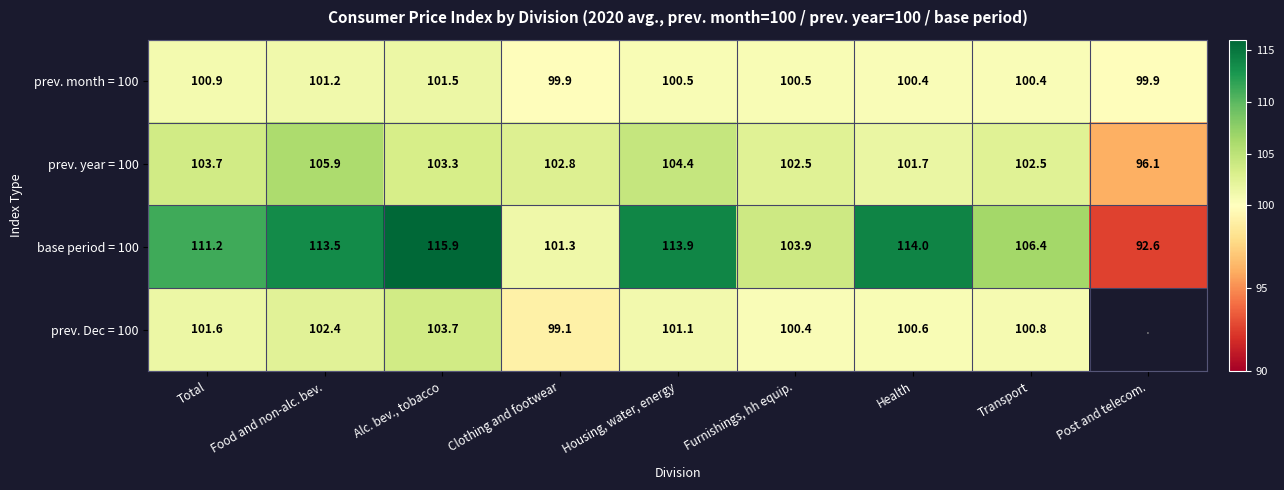

Is it true that prev. year = 100 equals 103.3 at Alc. bev., tobacco?

True